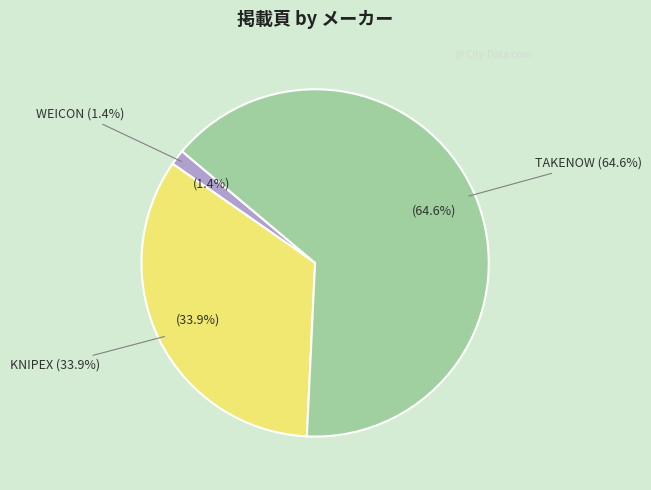

Rank the categories by value from lowest to highest.

WEICON, KNIPEX, TAKENOW